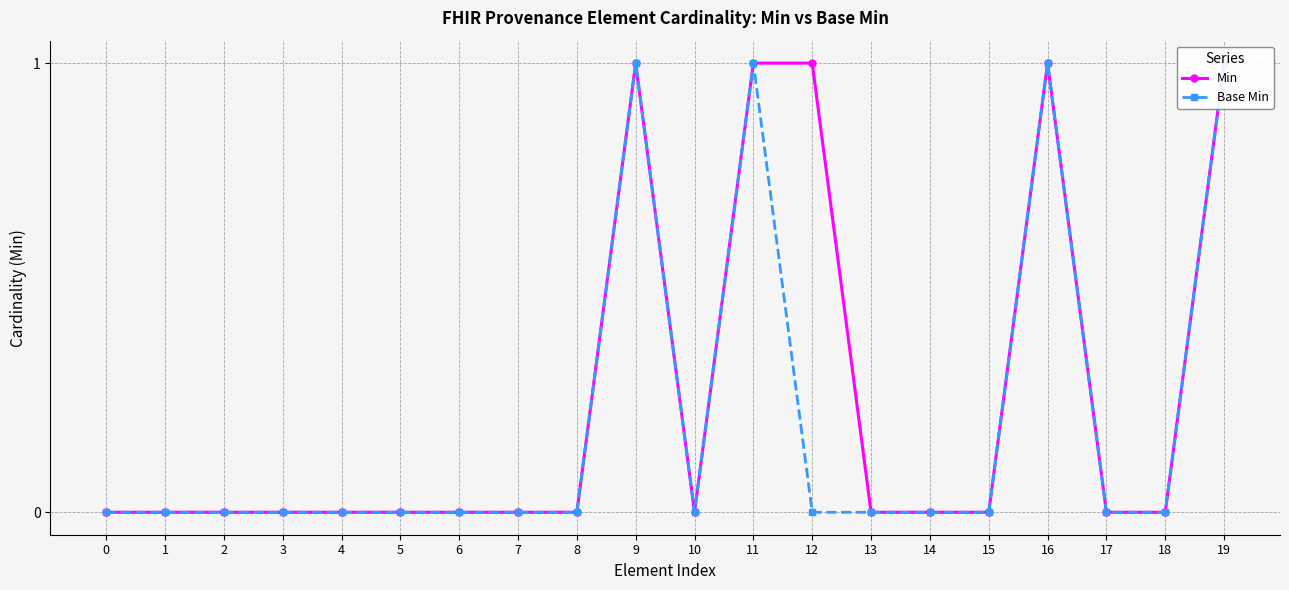

True or false: Base Min and Min intersect in this chart.

False